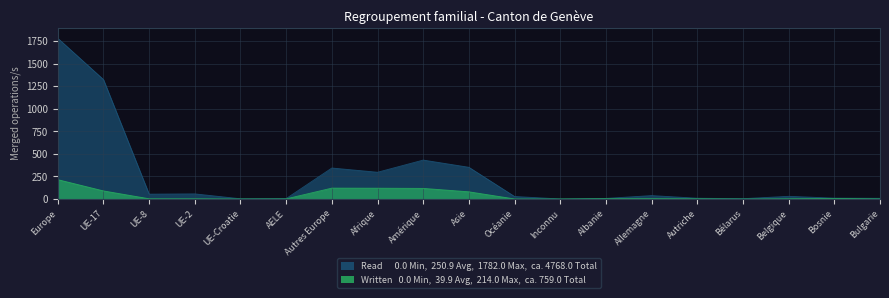

Reading left to right, what are all the values shown in this chart?

Read: Europe=1782	UE-17=1324	UE-8=53	UE-2=56	UE-Croatie=2	AELE=4	Autres Europe=343	Afrique=296	Amérique=431	Asie=351	Océanie=27	Inconnu=0	Albanie=6	Allemagne=37	Autriche=8	Bélarus=3	Belgique=29	Bosnie=9	Bulgarie=7
Written: Europe=214	UE-17=89	UE-8=2	UE-2=2	UE-Croatie=0	AELE=1	Autres Europe=120	Afrique=119	Amérique=117	Asie=79	Océanie=0	Inconnu=0	Albanie=3	Allemagne=3	Autriche=2	Bélarus=0	Belgique=2	Bosnie=5	Bulgarie=1